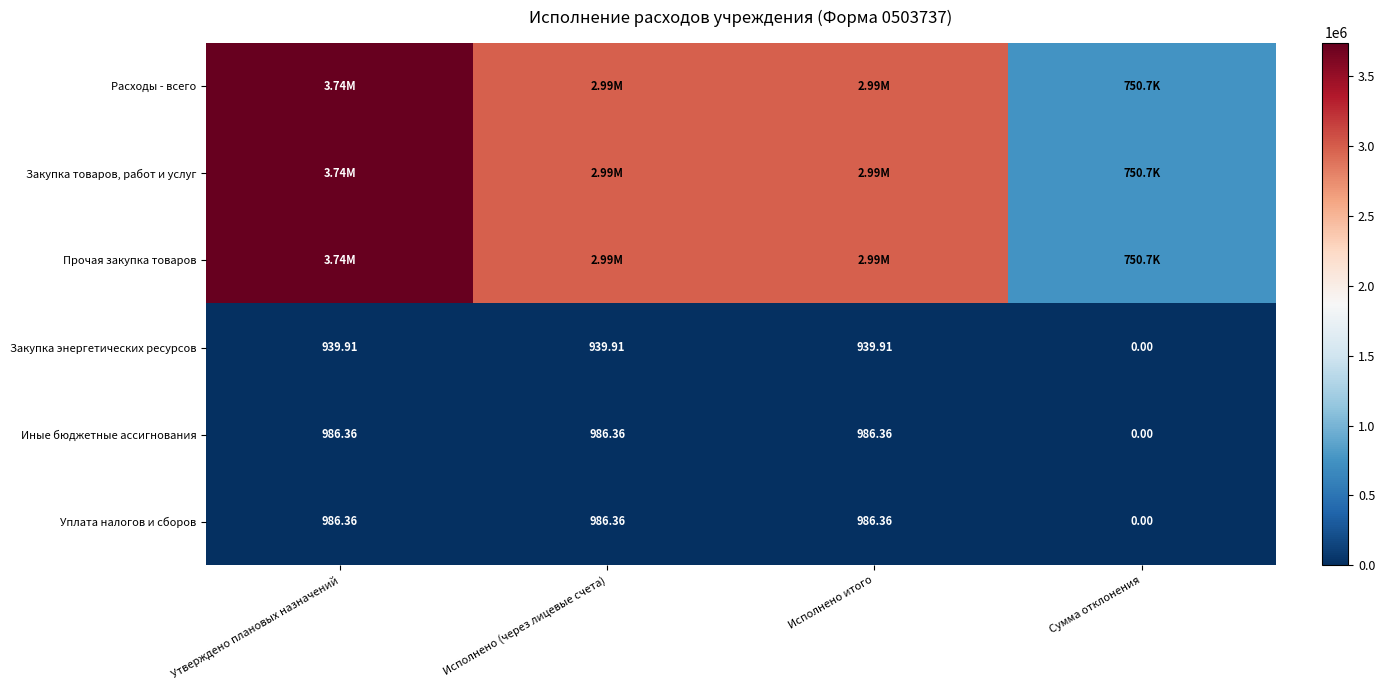

At which label does Закупка энергетических ресурсов first exceed 939?

Утверждено плановых назначений